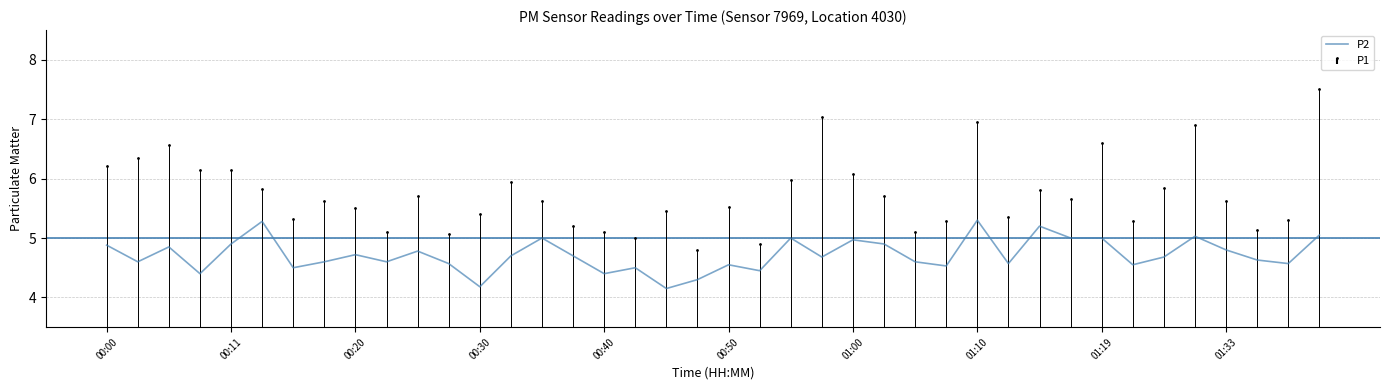

What is the average value?

4.7